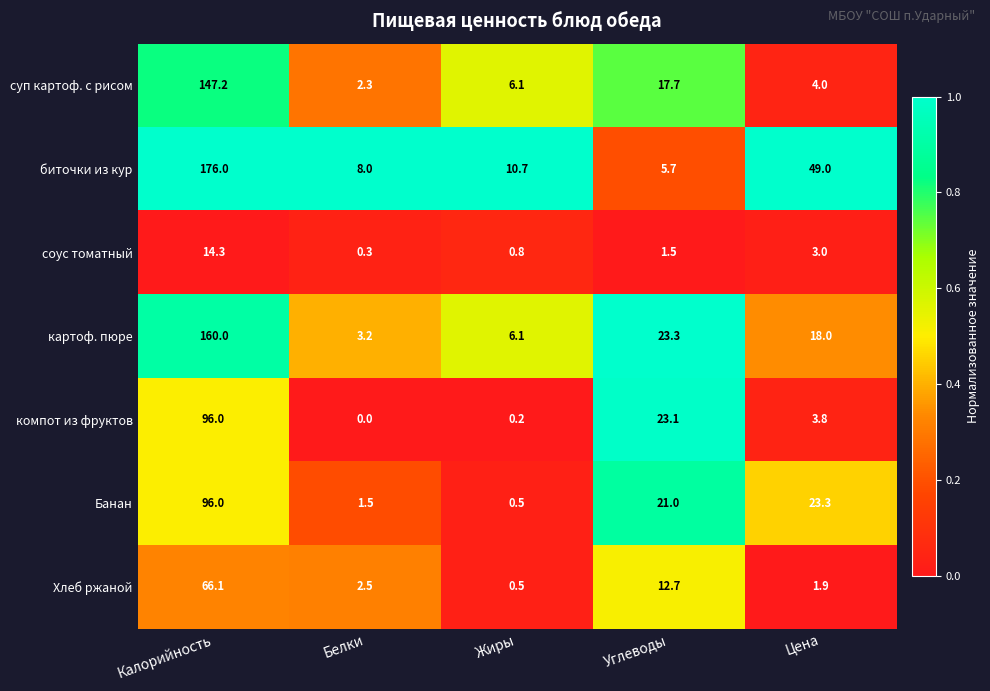

The картоф. пюре series shows 0.9 at Белки. True or false?

False